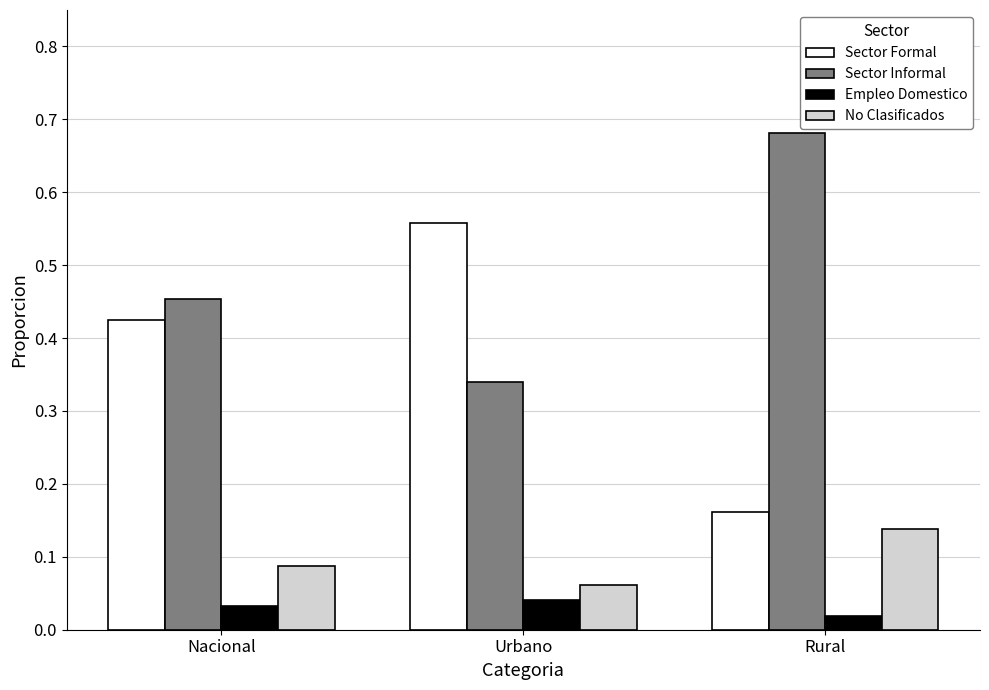

Count the Empleo Domestico values in the range 0 to 1.

3